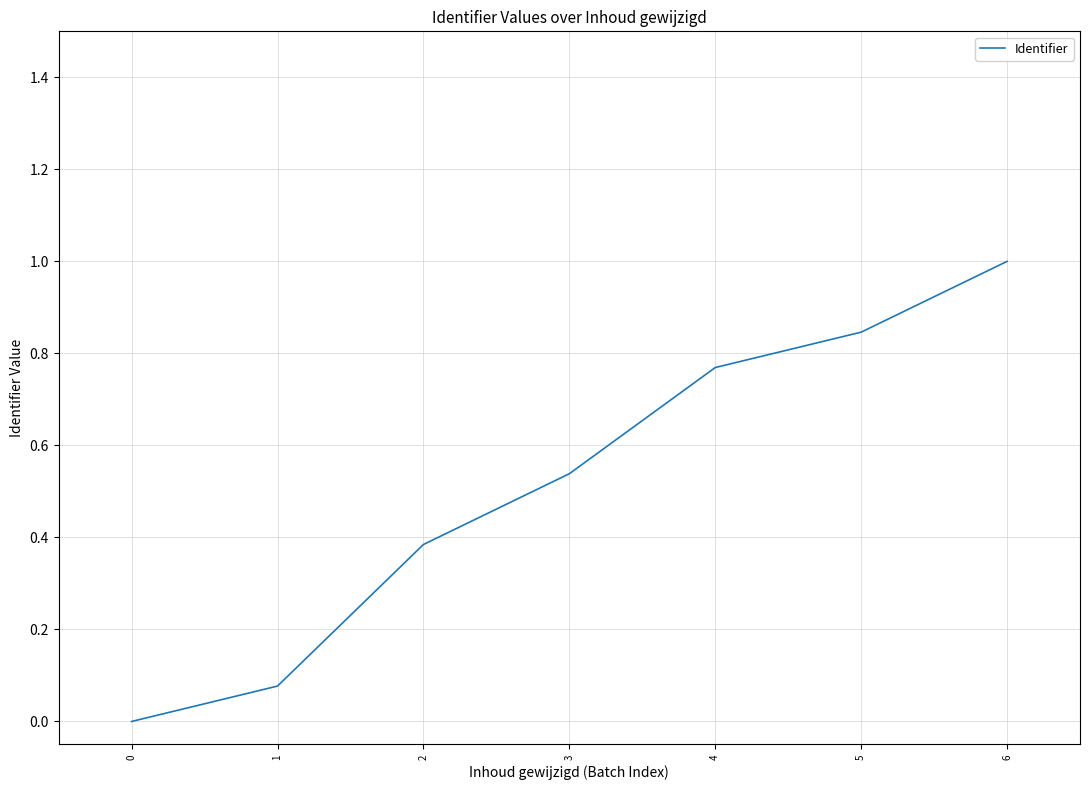

The chart shows a value of 0.0 at 1. True or false?

False